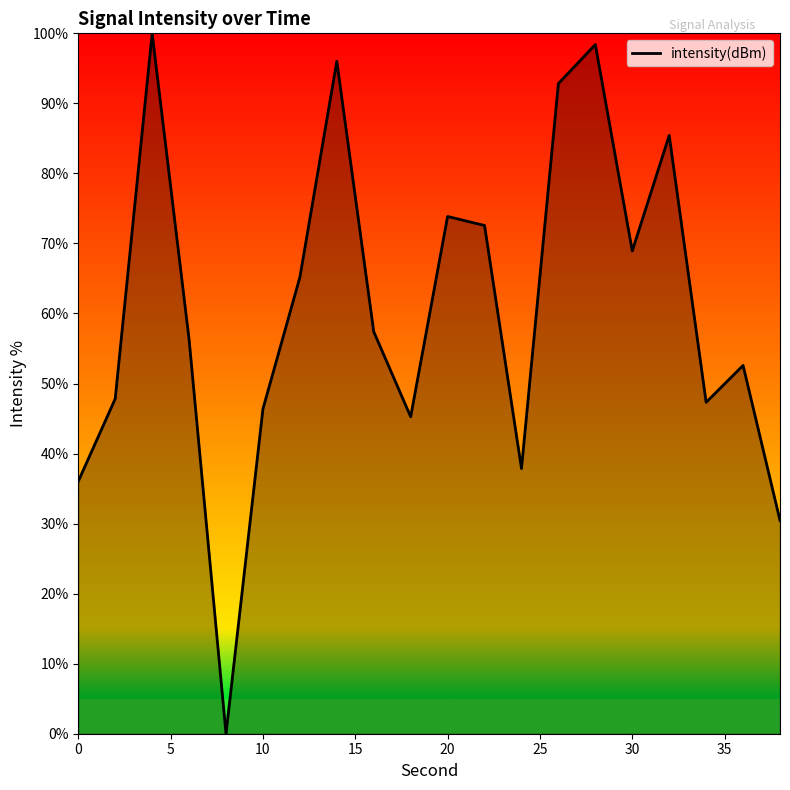

What is the difference between the maximum and minimum values?

100.0